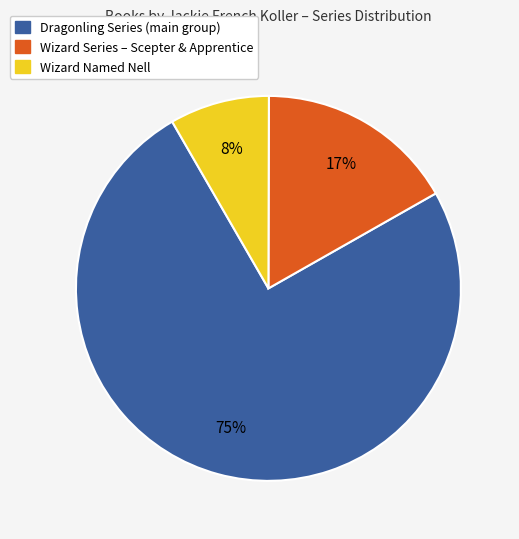

To the nearest percent, what is the difference between the largest and smallest slice percentages?

67%